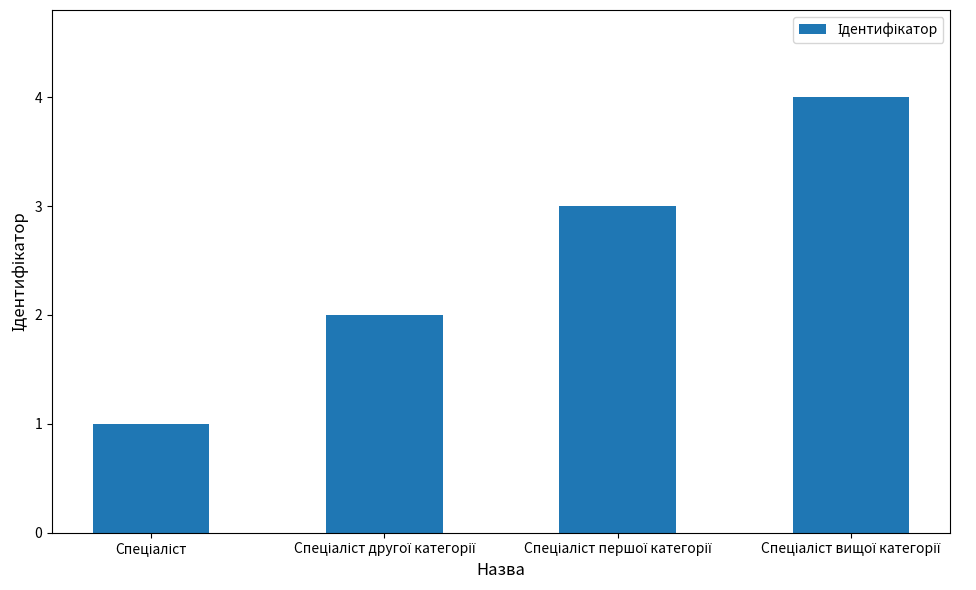

What is the maximum value shown in the chart?

4